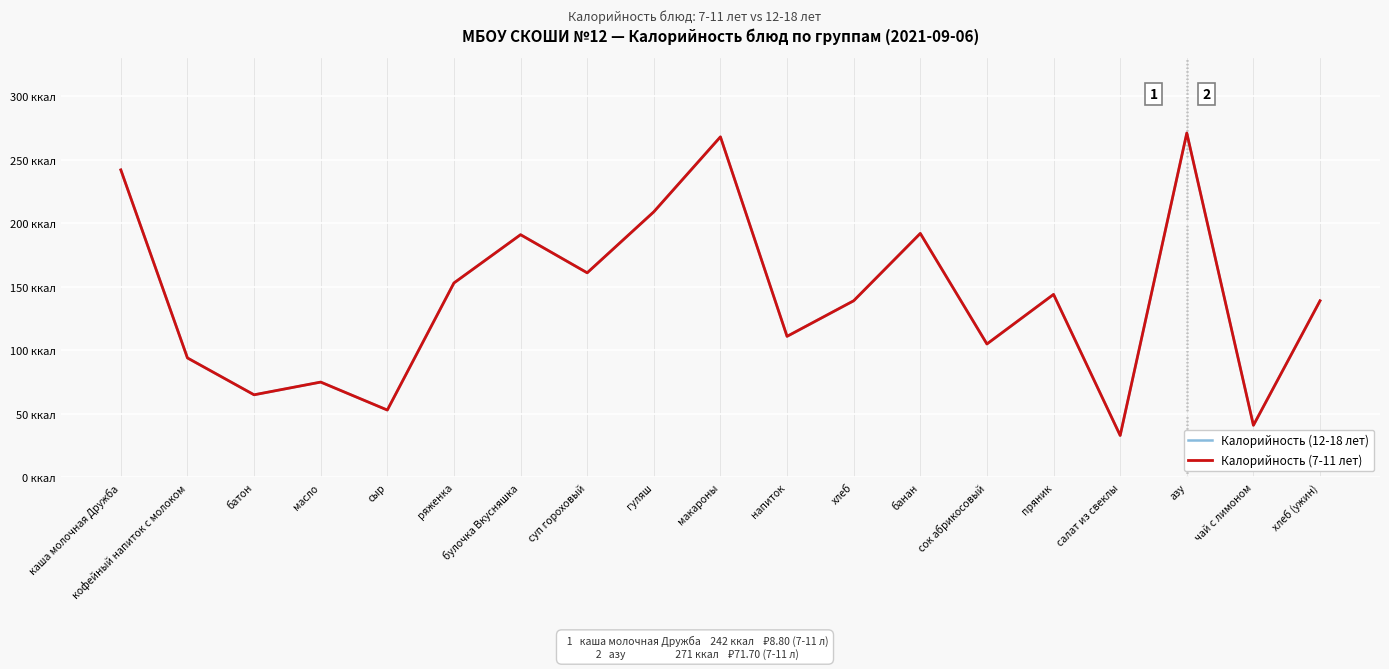

At кофейный напиток с молоком, list the series in order from smallest to largest.

Калорийность (12-18 лет), Калорийность (7-11 лет)